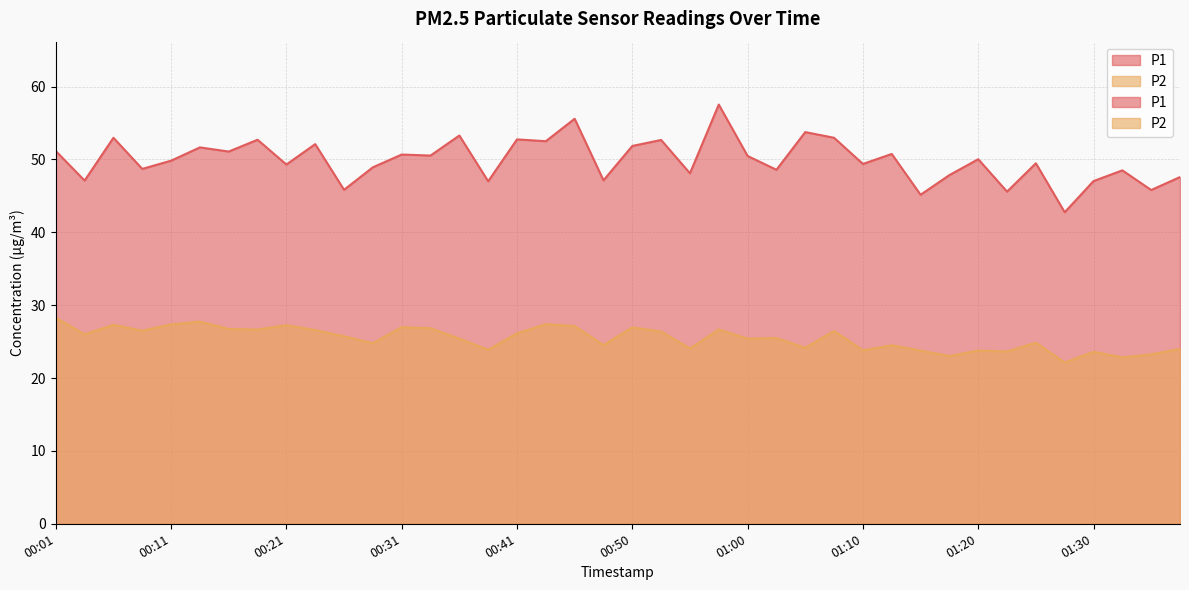

What is the sum of the P1 values at 00:43 and 00:31?

103.2